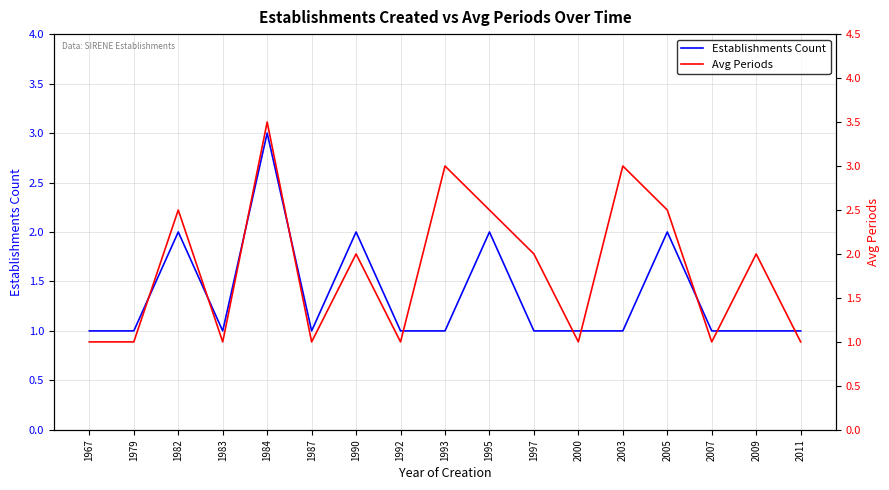

Which series has the largest total across all categories?

Avg Periods